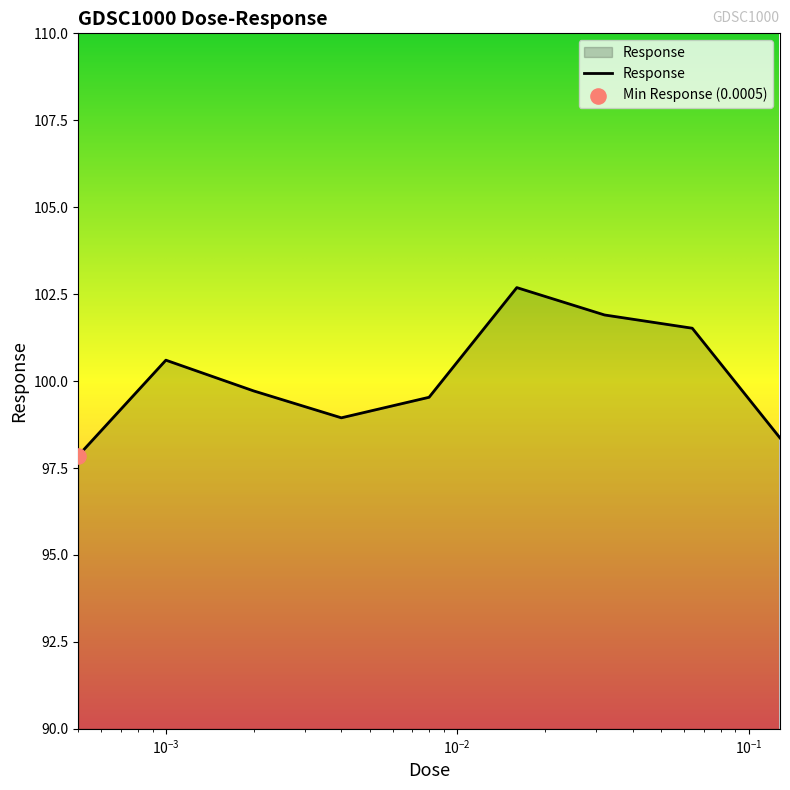

What is the minimum value shown in the chart?

97.9